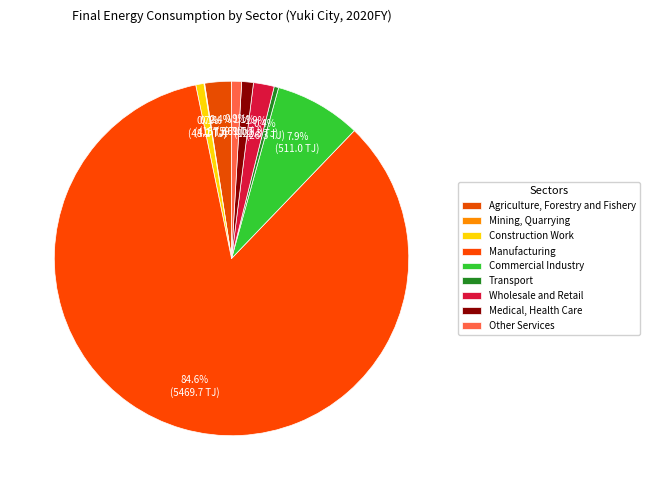

The Mining, Quarrying slice represents 15% of the pie. True or false?

False